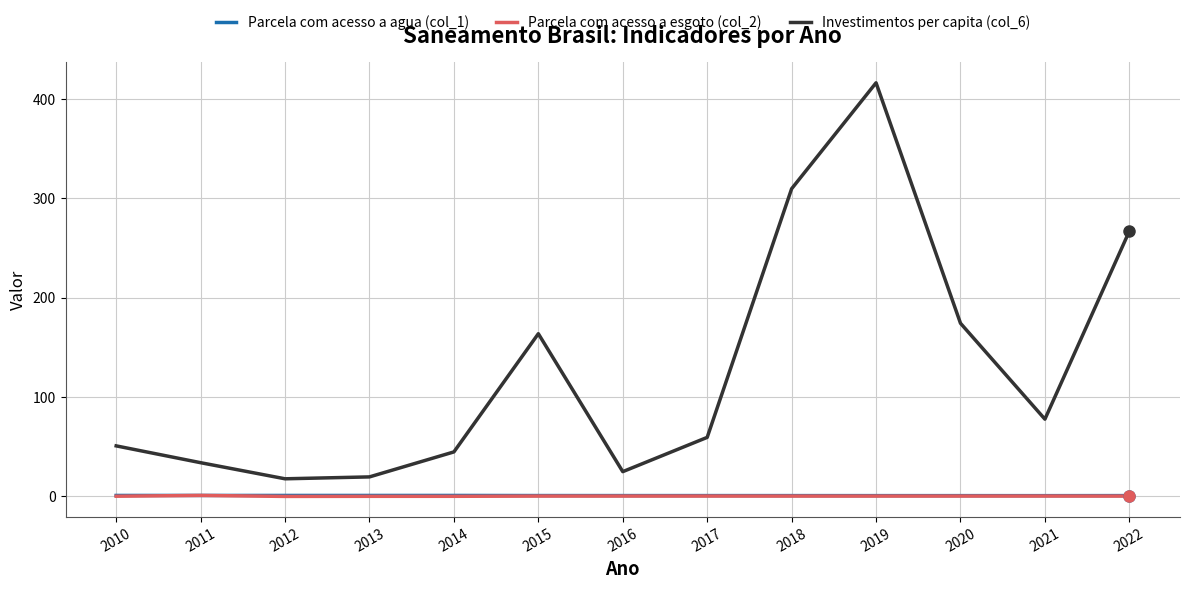

What is the total value across all series at 2019?

417.5